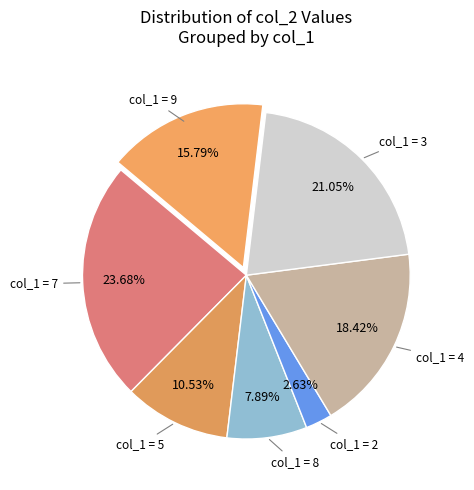

How many slices are in this pie chart?

7